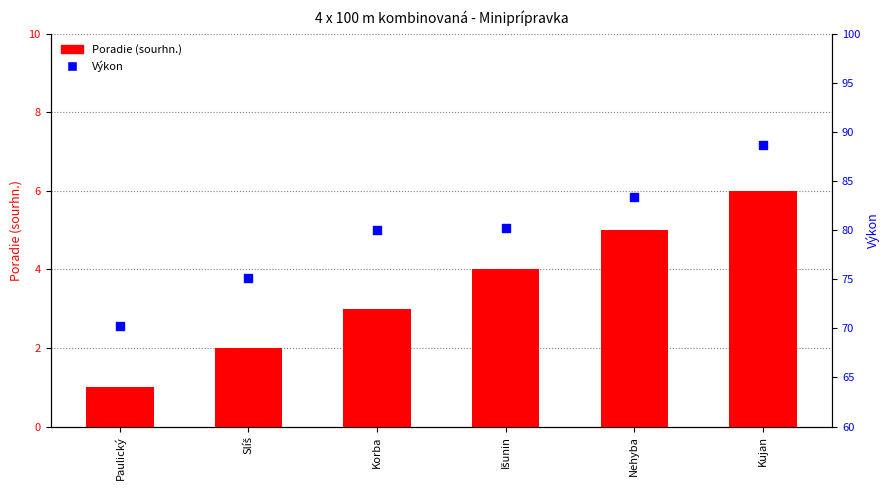

Which series contains the highest Y value?

Výkon